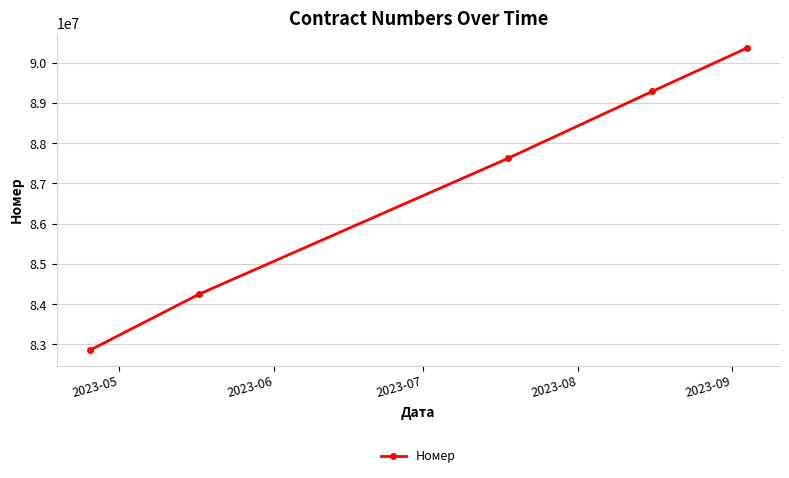

What is the sum of all values?

434369862